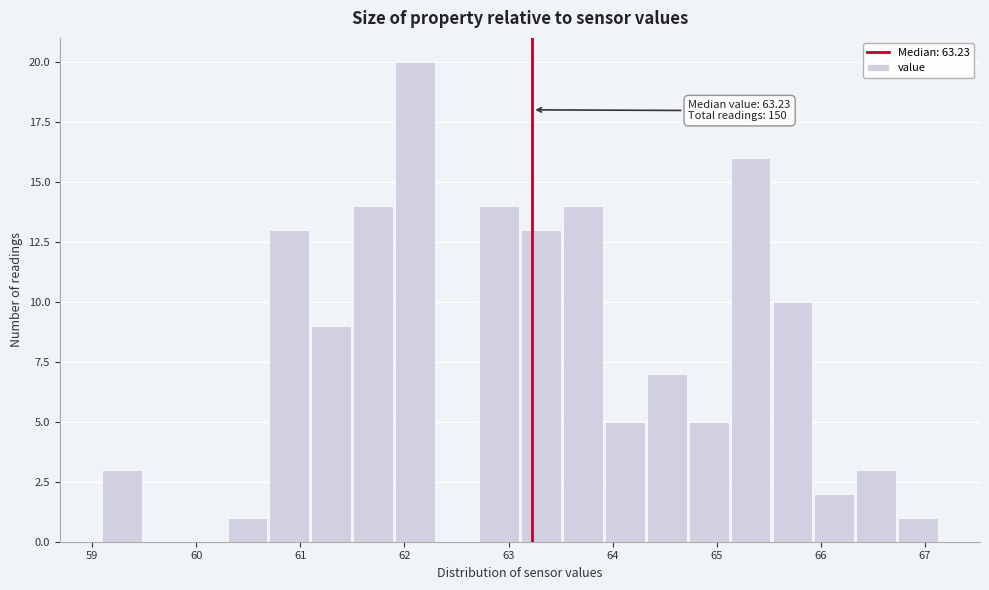

Which range on the x-axis has the tallest bar?

61.9 to 62.3